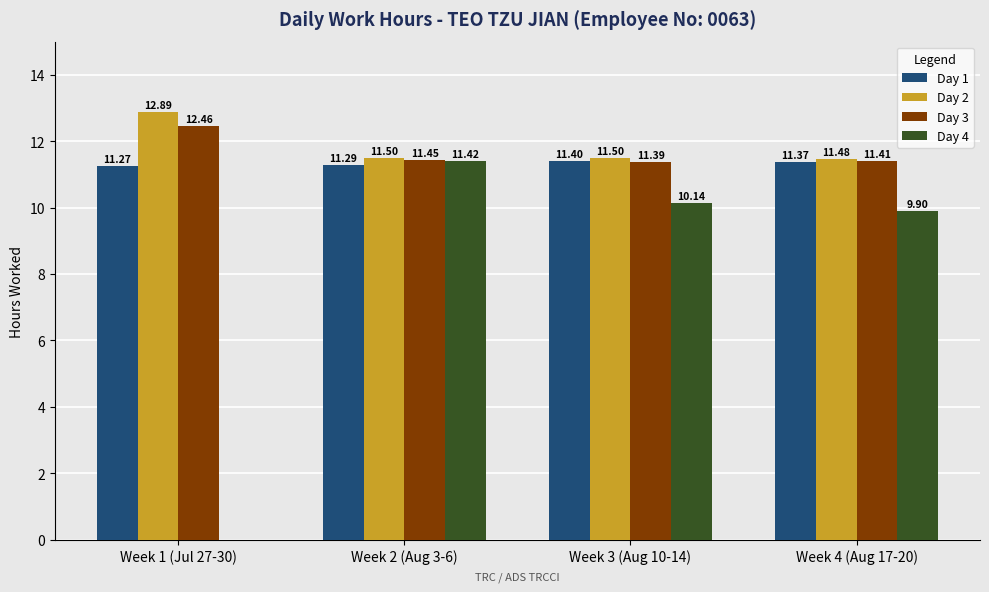

What is the highest value of the Day 4 series?

11.4